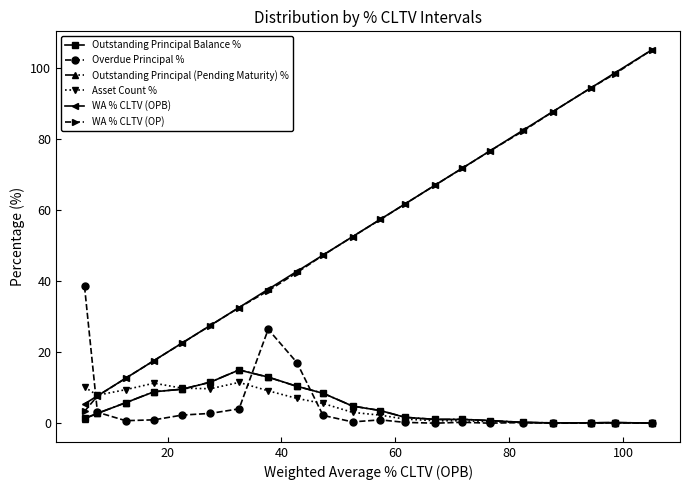

At how many categories does at least one series exceed 69?

7